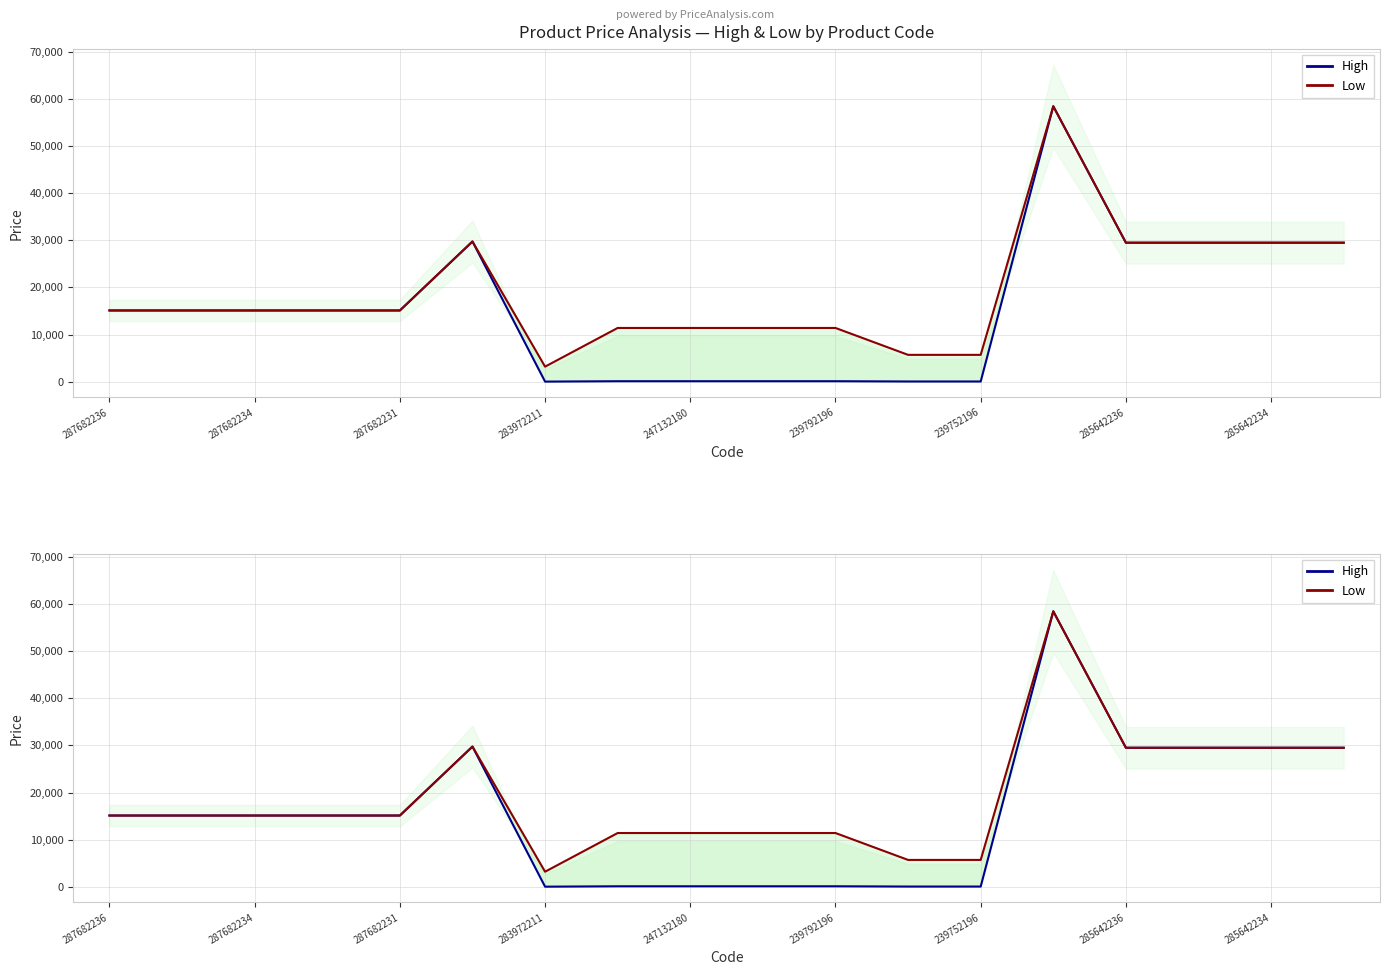

In Low, how many points are higher than both neighbors (excluding endpoints)?

2